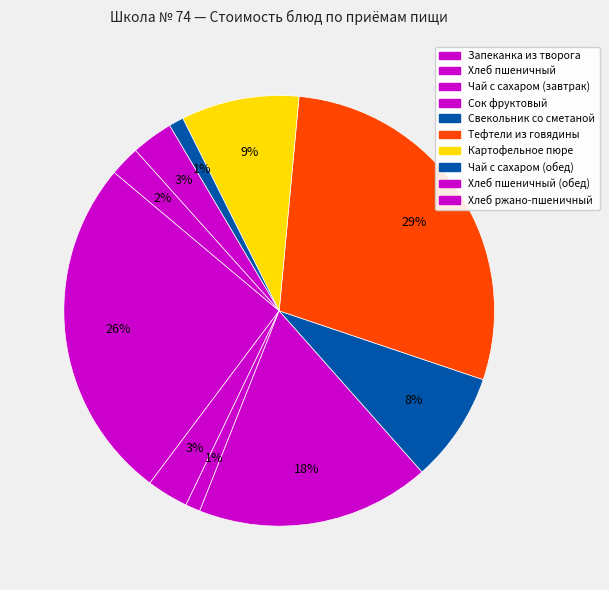

Count the number of slices in the pie.

10